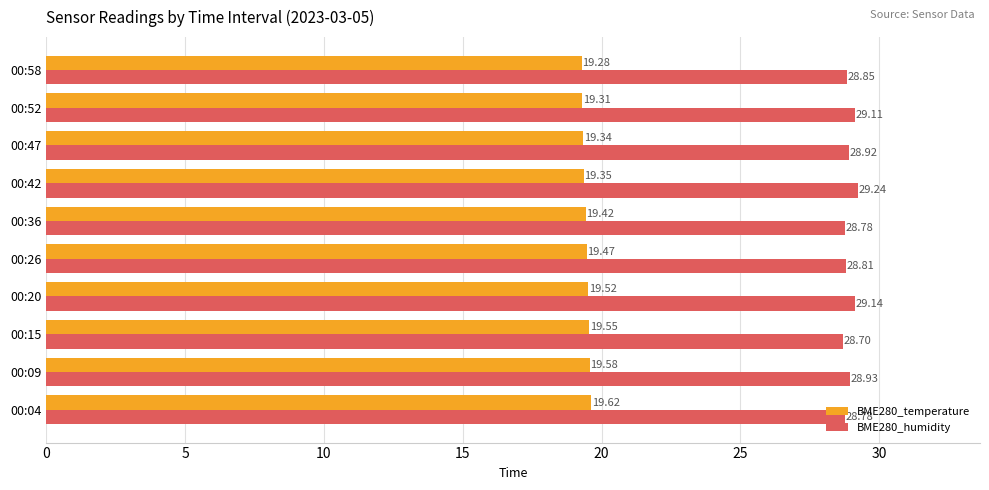

What is the sum of all BME280_temperature values?

194.4